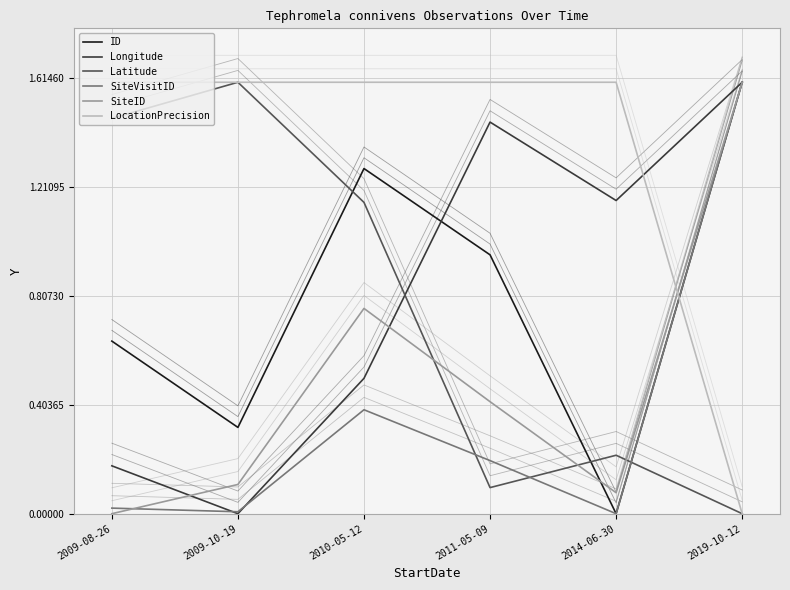

Which series changed the most between 2009-10-19 and 2010-05-12?

ID